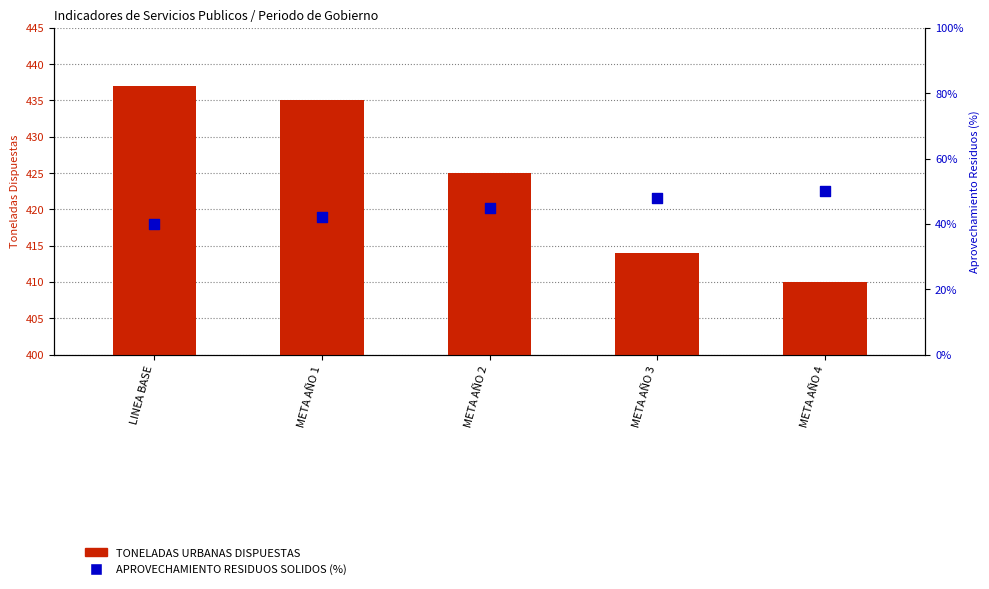

Which series has the widest spread of Y values?

TONELADAS URBANAS DISPUESTAS